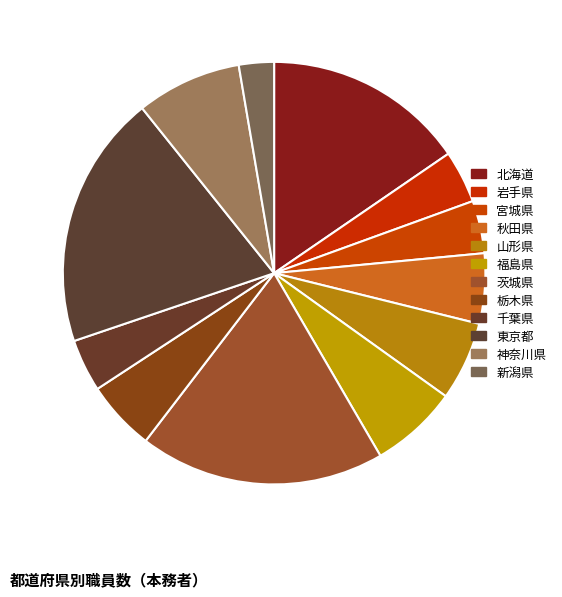

How many slices are in this pie chart?

12